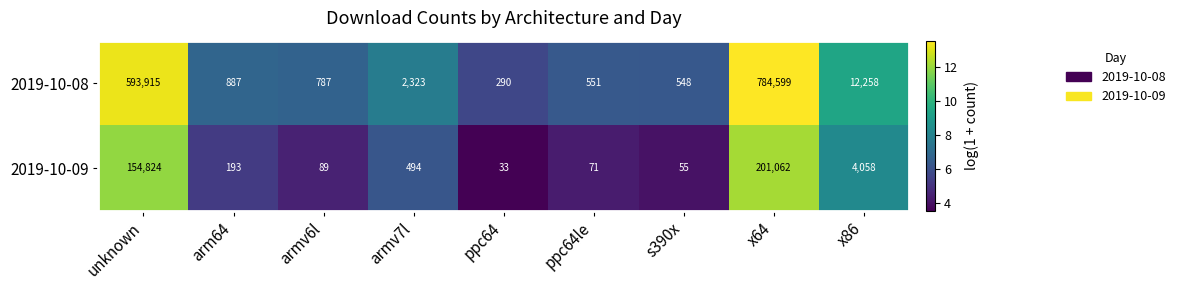

What is the sum of all 2019-10-08 values?

1396158